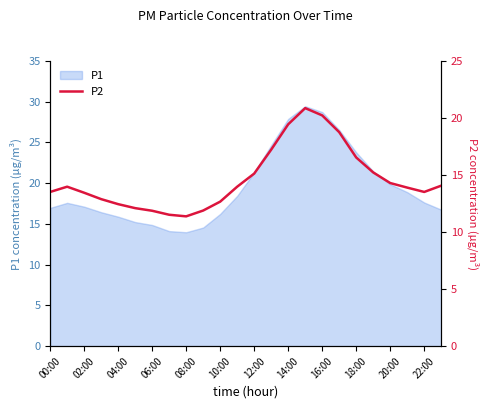

Is it true that P1 equals 9.8 at 20:00?

False